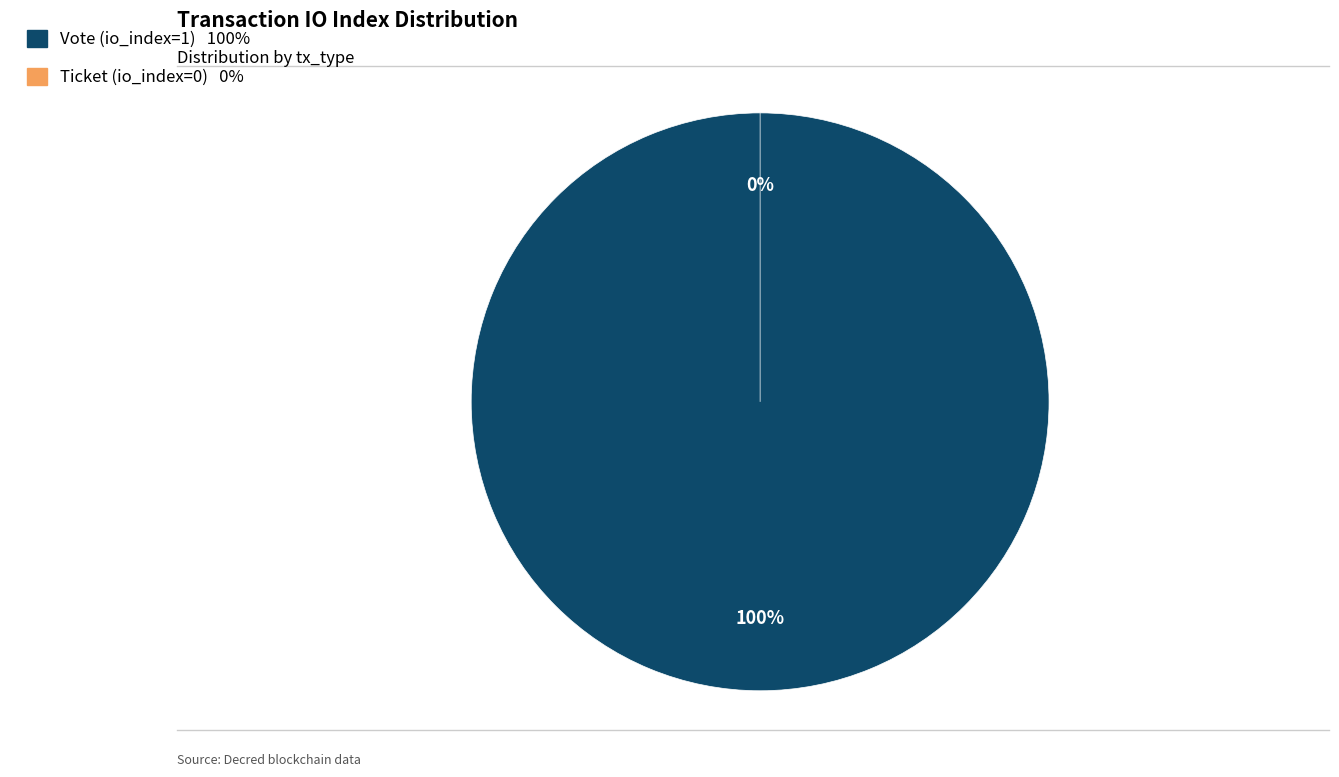

To the nearest percent, what is the combined percentage of Vote (io_index=1) and Ticket (io_index=0)?

100%